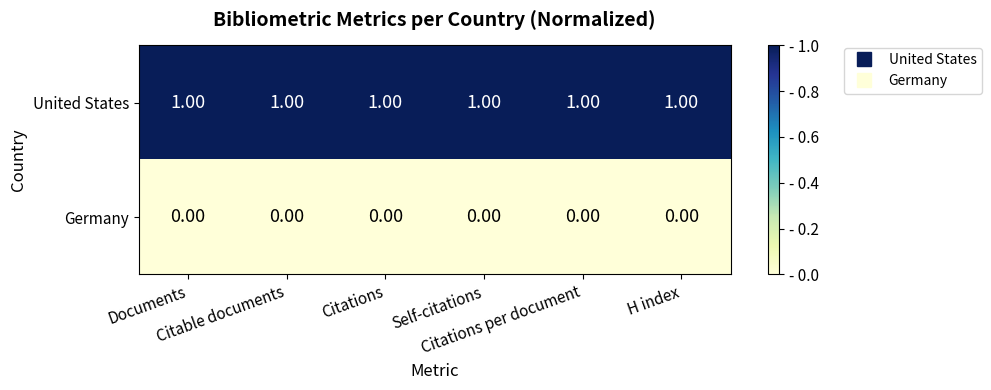

Rank the series by their maximum value, from highest to lowest.

United States, Germany